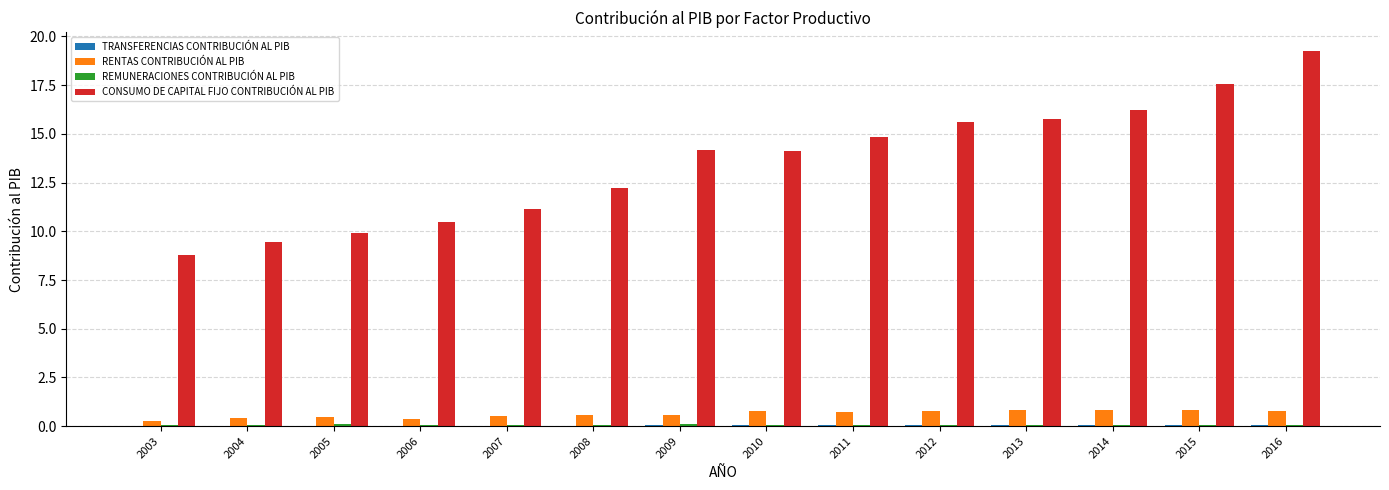

Which series changed the most between 2004 and 2016?

CONSUMO DE CAPITAL FIJO CONTRIBUCIÓN AL PIB